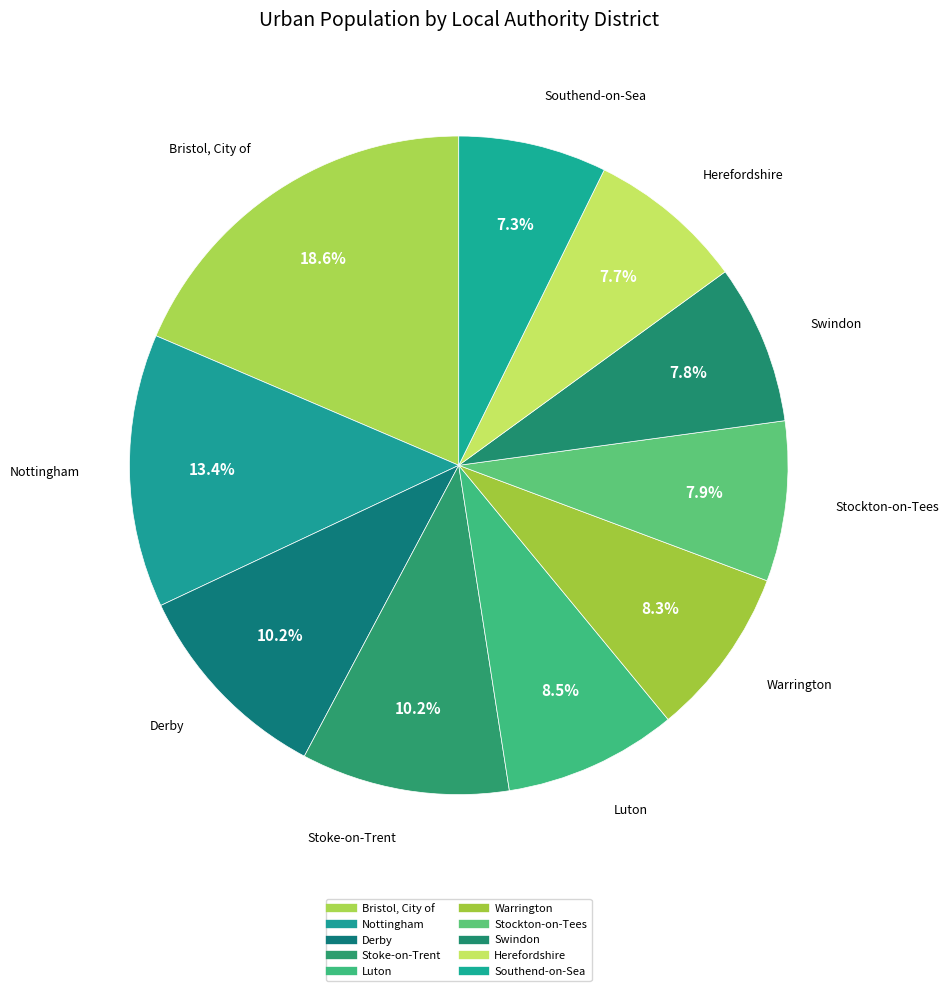

What percentage is the Herefordshire slice, to the nearest percent?

8%